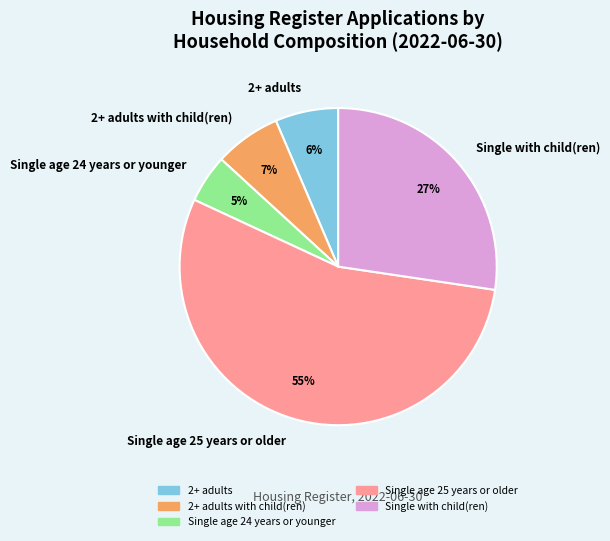

How many segments does this pie chart have?

5